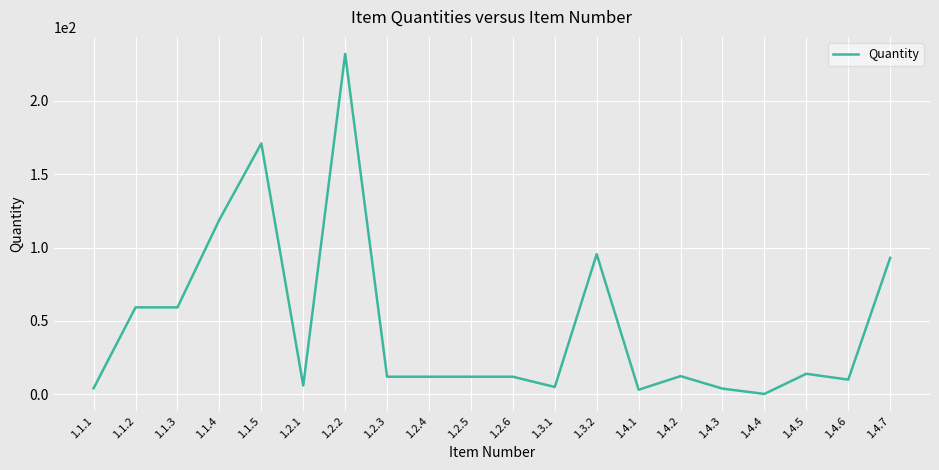

At which label is the value closest to 116?

1.1.4